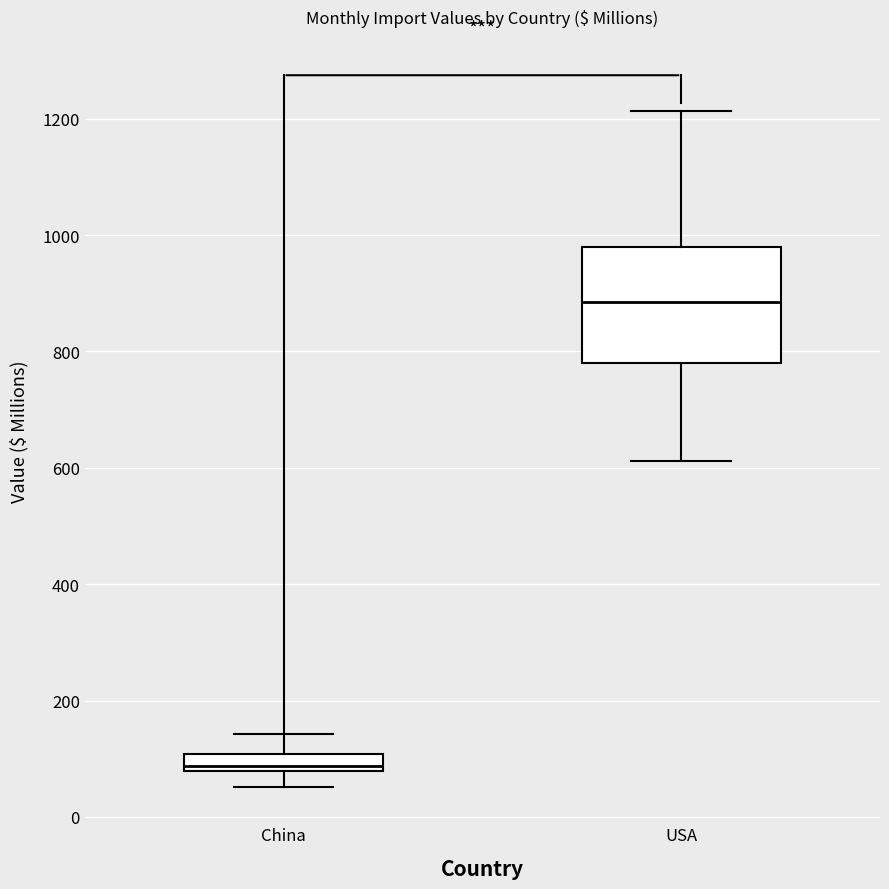

Where is the lower edge of the box for USA on the y-axis? The values are not printed on the chart, so give them approximately, as read against the axis.

780